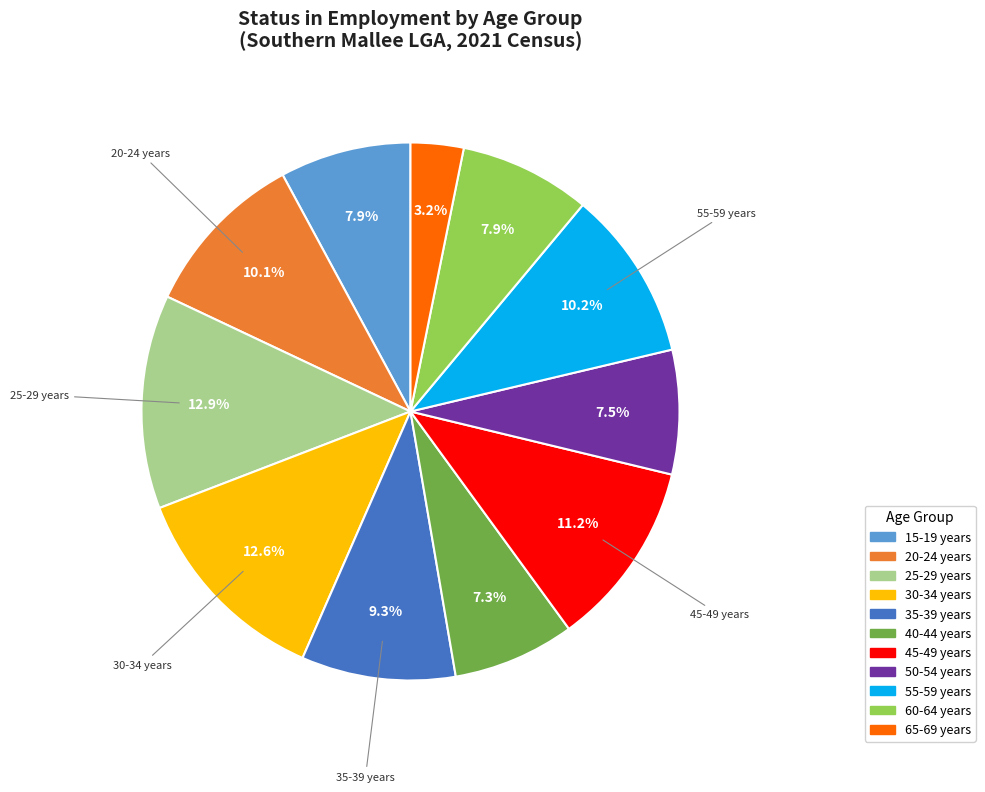

What percentage is the 15-19 years slice, to the nearest percent?

8%